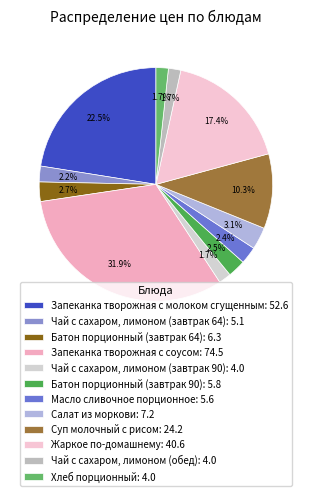

What percentage is NOT represented by Хлеб порционный?

98.3%